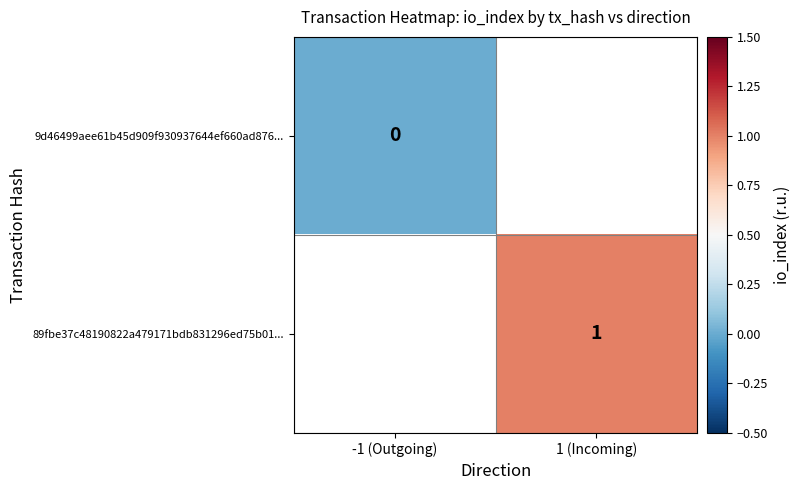

The 89fbe37c48190822a479171bdb831296ed75b01... series shows 1 at 1 (Incoming). True or false?

True